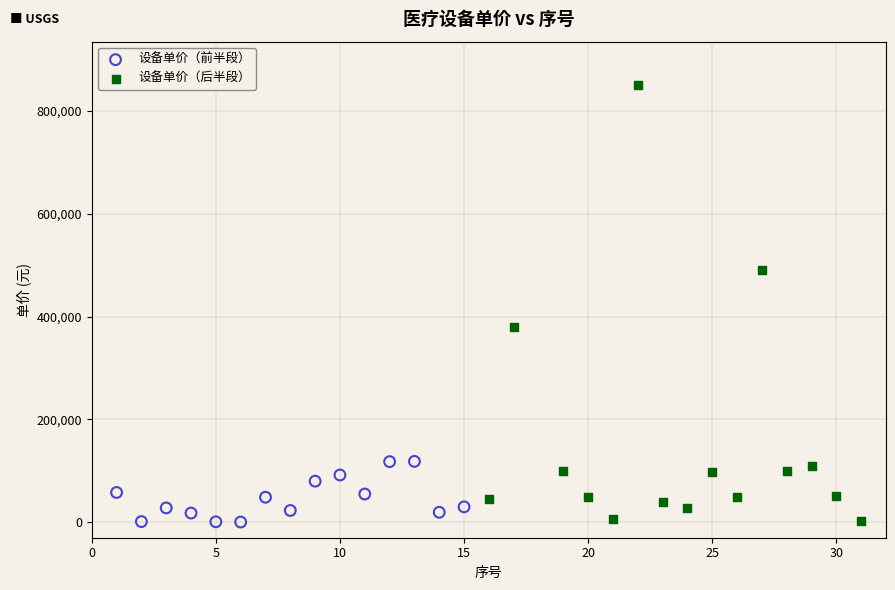

What are all the series names shown in the legend?

设备单价（前半段）, 设备单价（后半段）